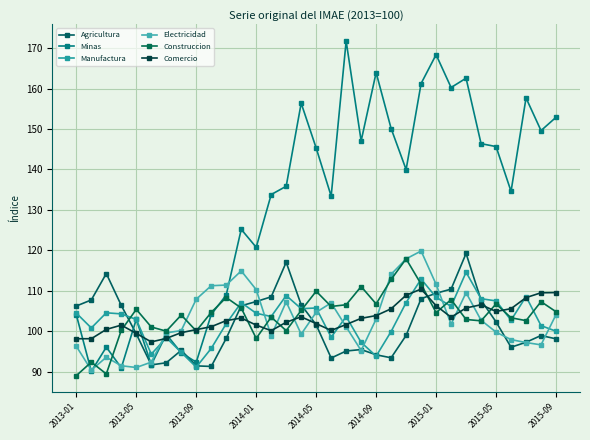

Which series has the largest total across all categories?

Minas